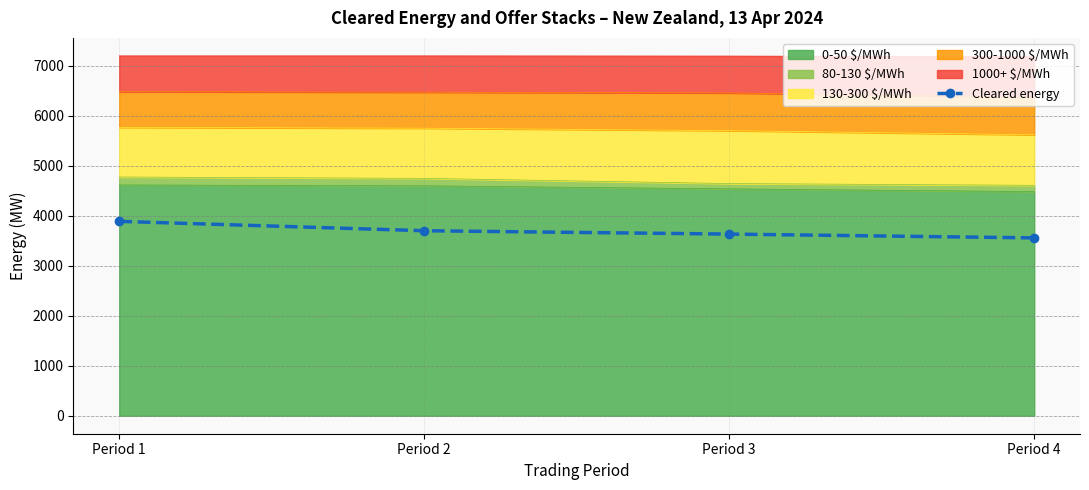

How many data points are less than 3701?

2